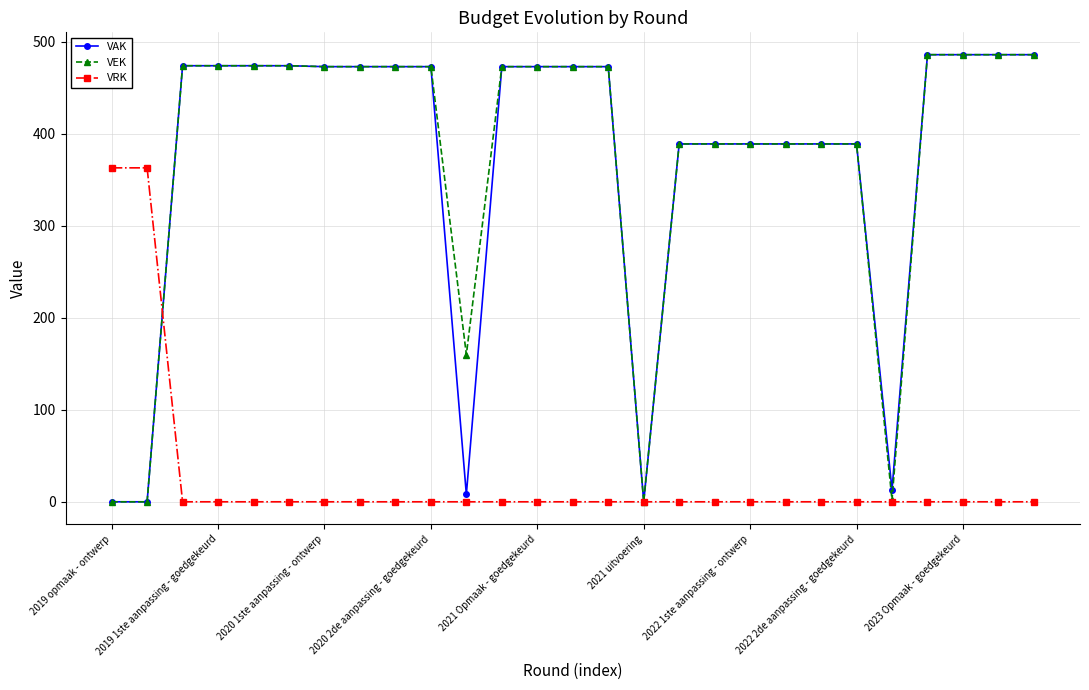

At how many categories does at least one series exceed 344?

24